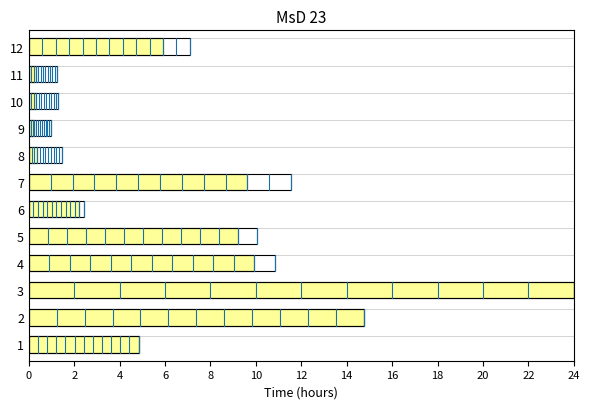

How many values are between 0 and 1?

1